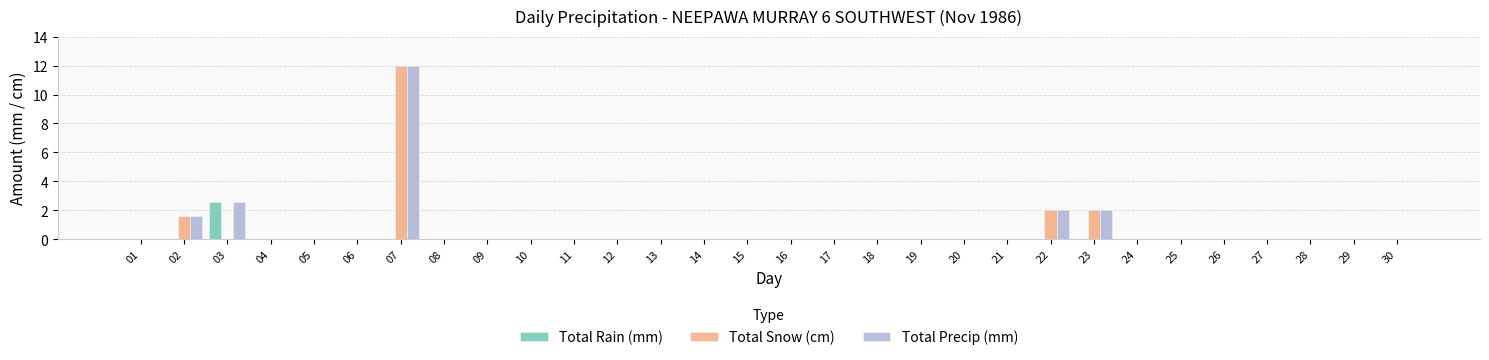

Does the chart contain stacked bars?

No